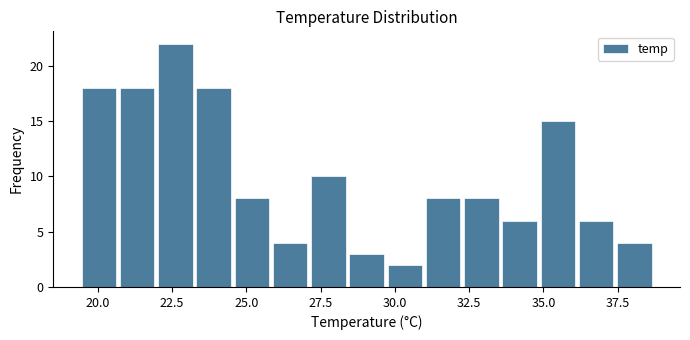

Read against the x-axis, roughly where is the centre of the tallest bar?

22.5